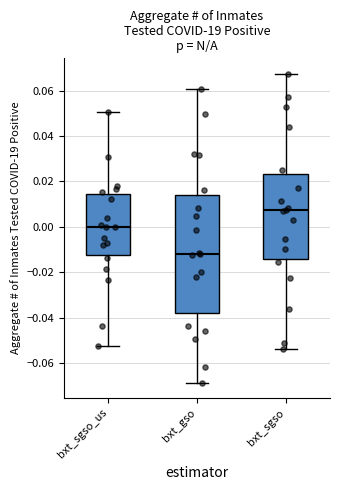

Comparing the boxes themselves (not the whiskers), which one is the tallest?

bxt_gso